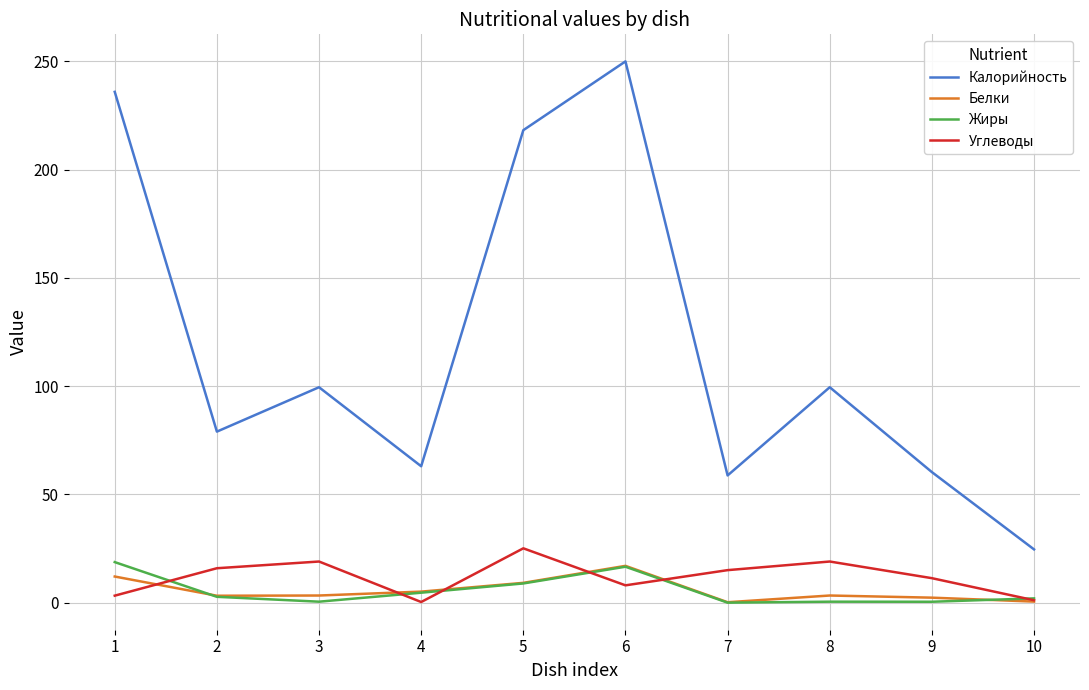

What is the spread (max minus min) of values at 5?

209.4